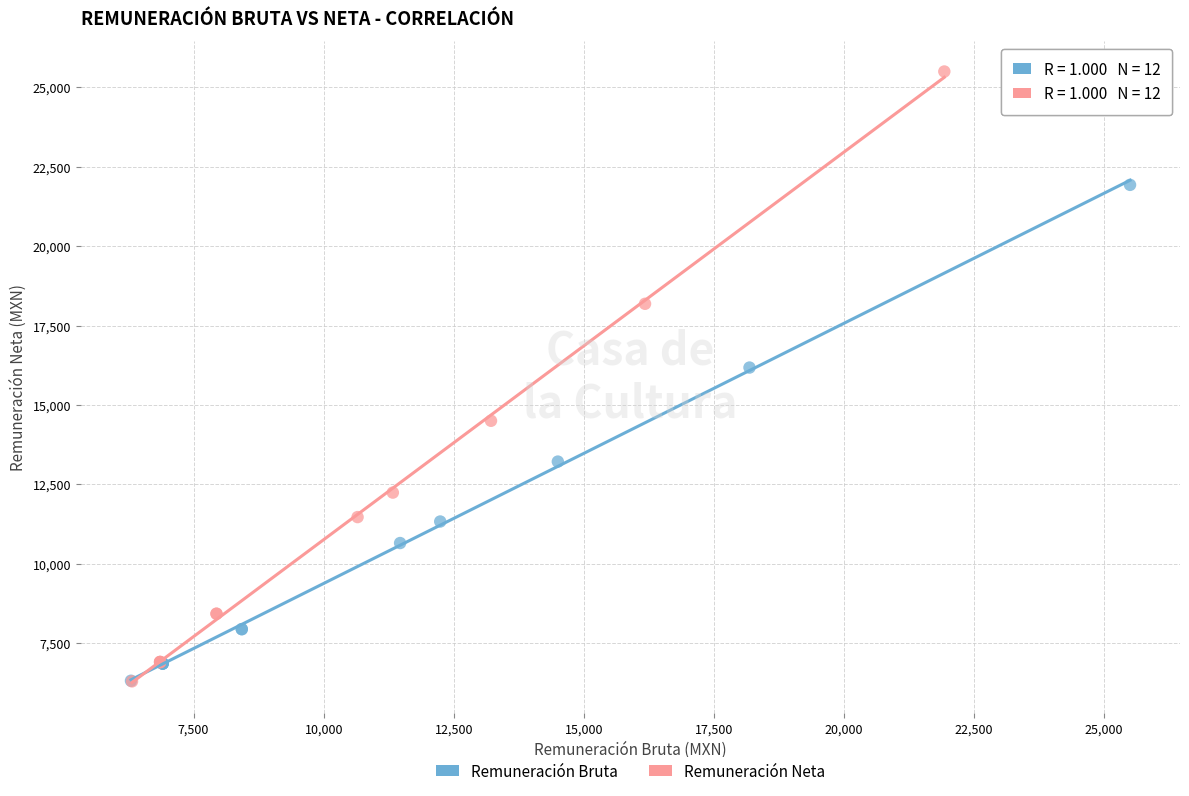

Which series has the widest spread of Y values?

Remuneración Neta